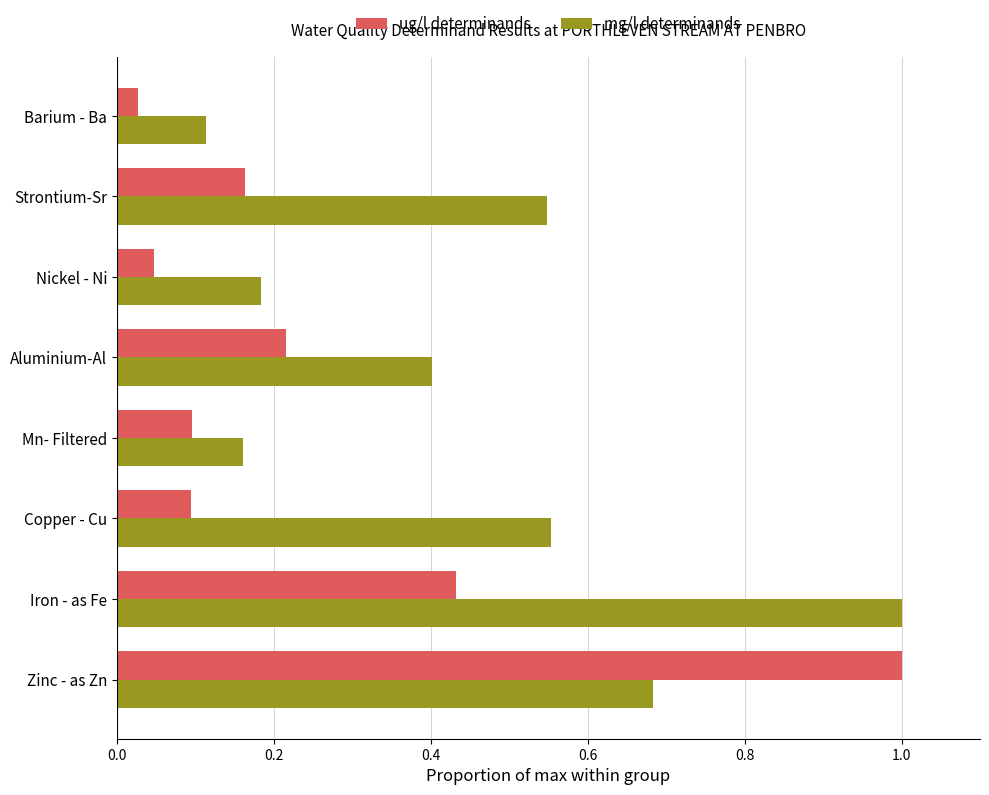

The mg/l determinands series shows 0.8 at Copper - Cu. True or false?

False